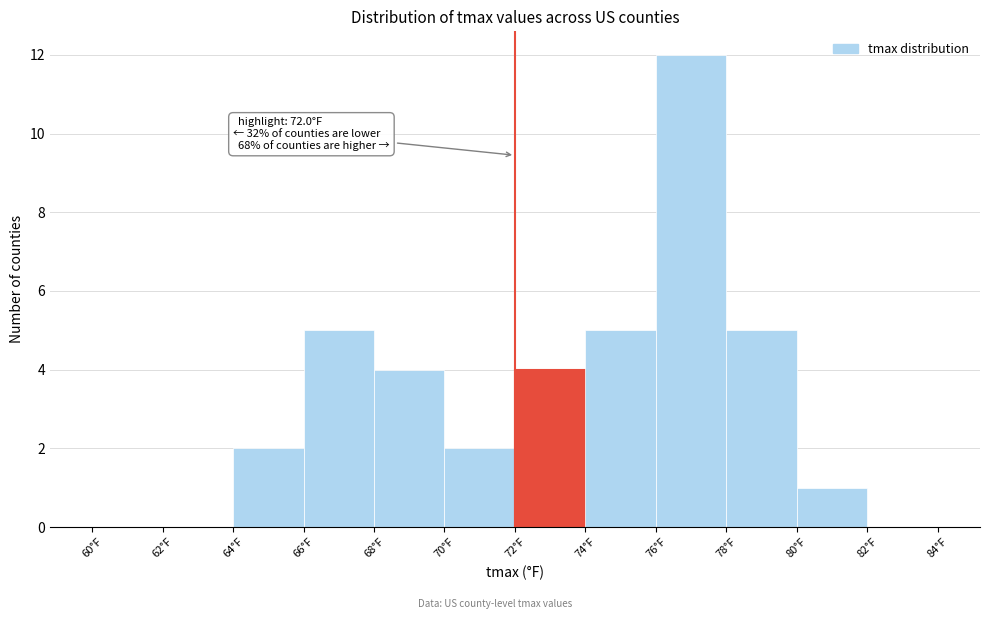

Which range on the x-axis has the tallest bar?

76 to 78